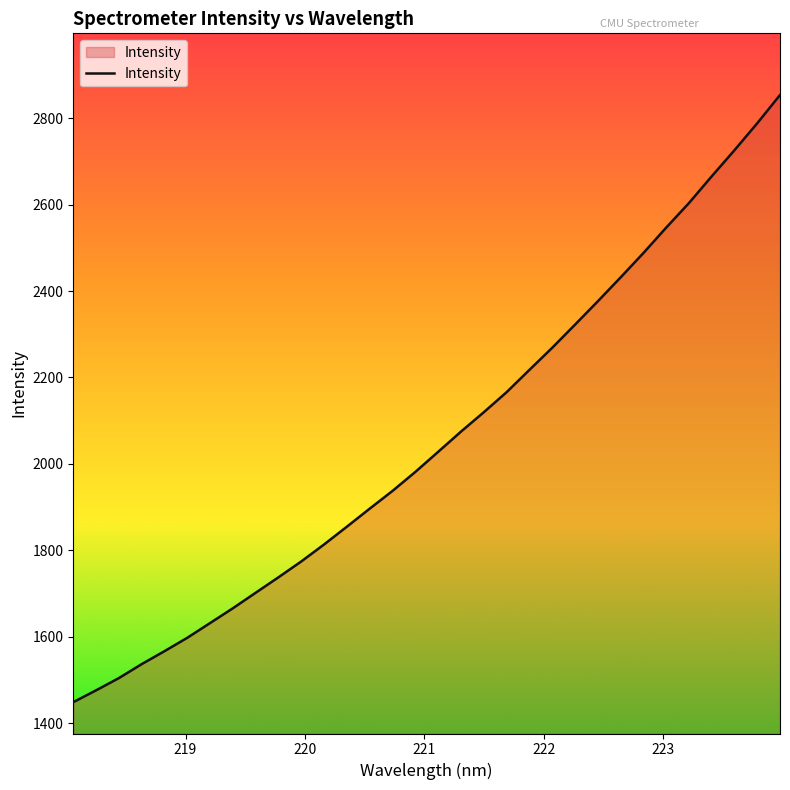

What is the difference between the maximum and minimum values?

1404.1